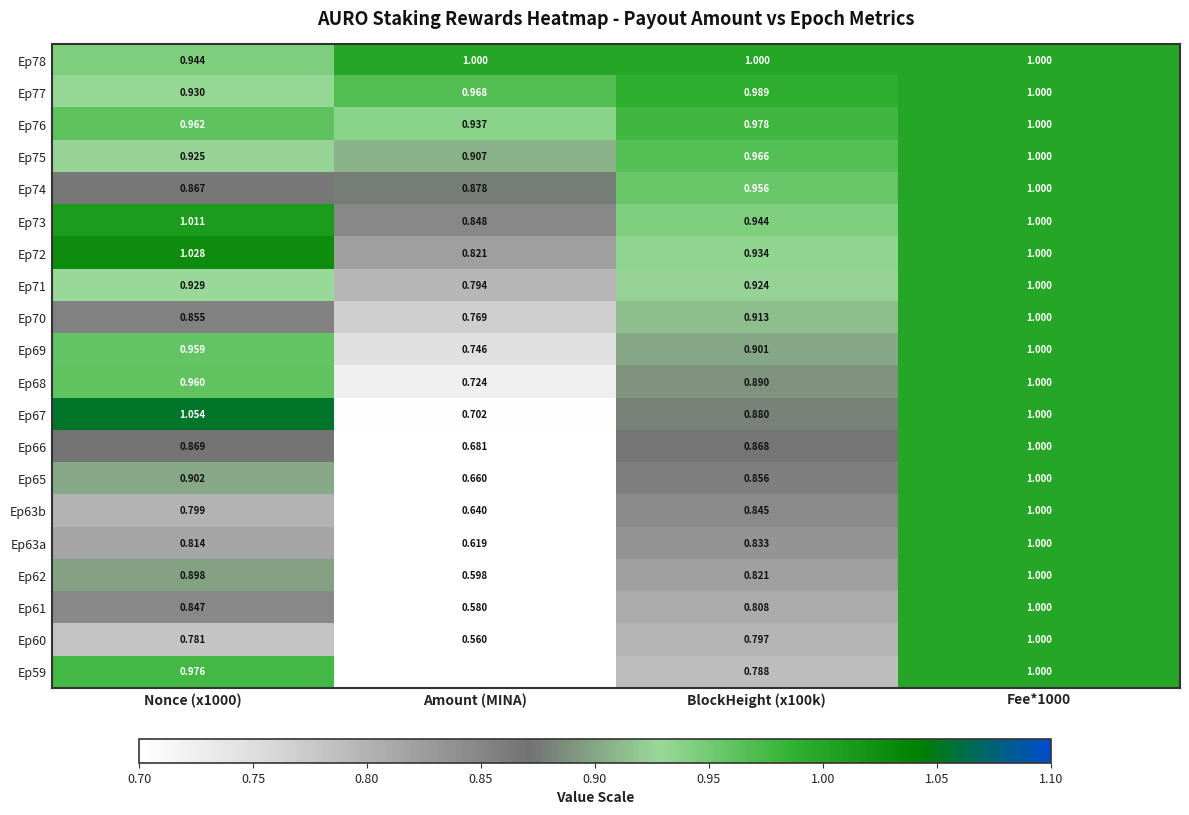

Which category has the lowest value across all series?

Amount (MINA)